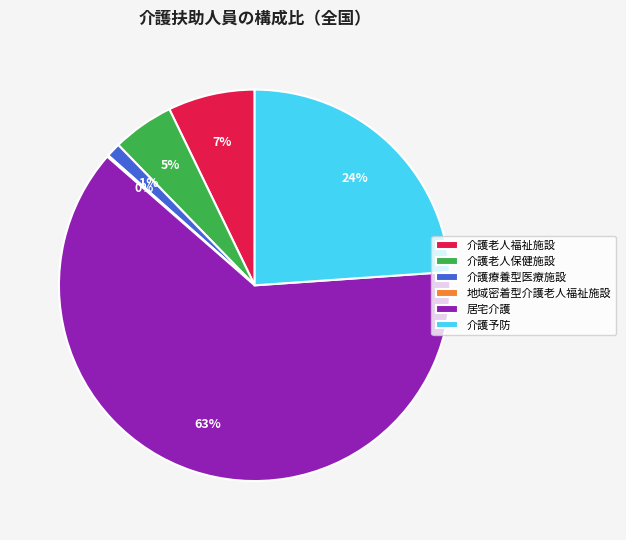

Is there a majority slice in this chart?

Yes